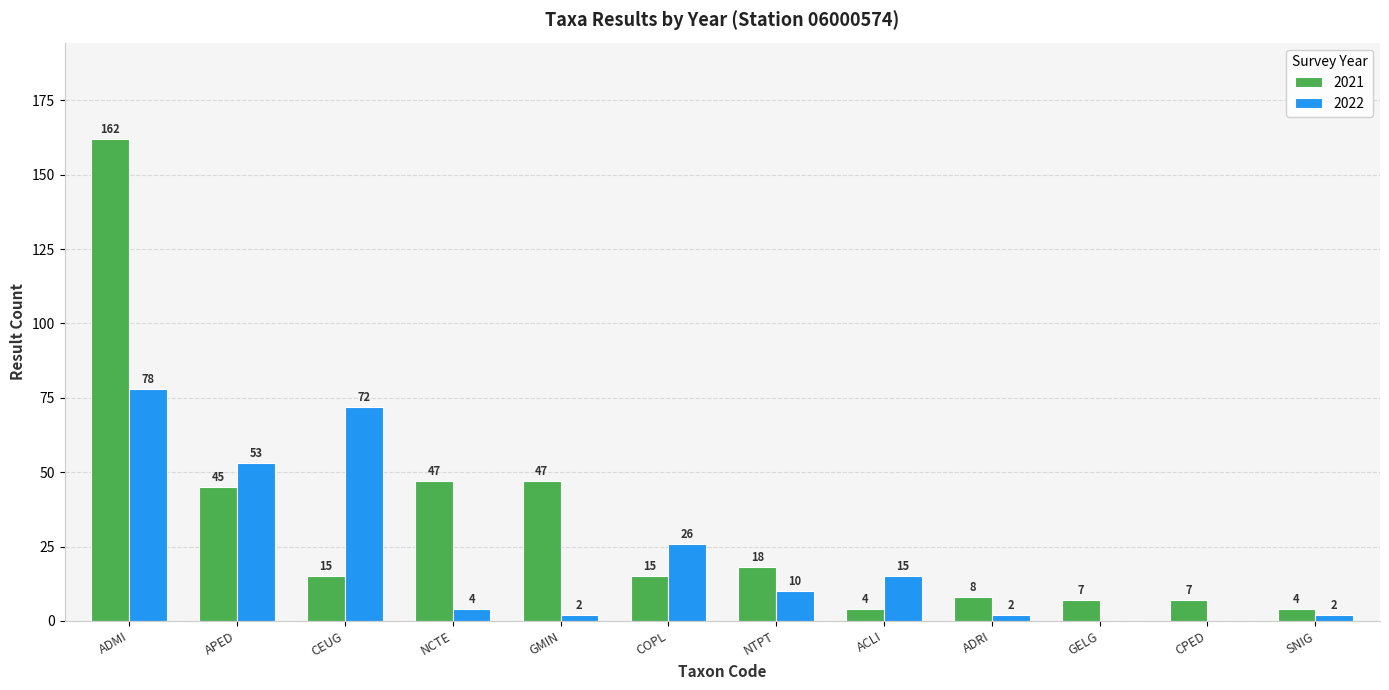

How many values in 2022 are above zero?

10